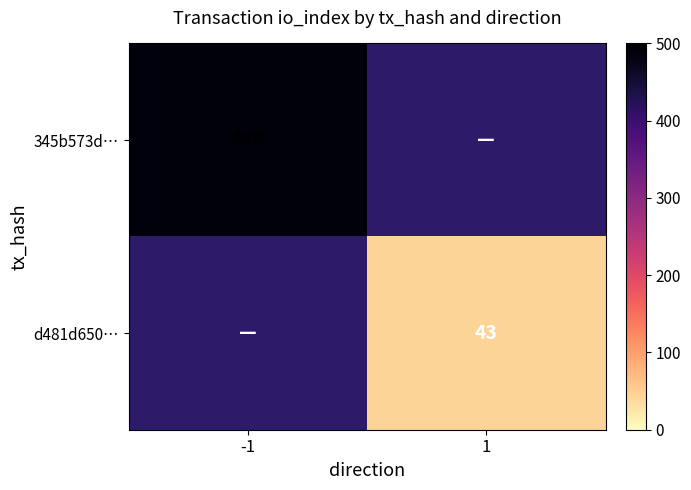

True or false: d481d650… has a value of 43 at 1.

True